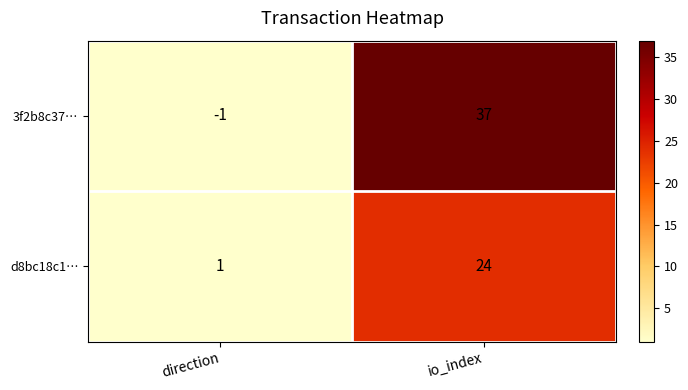

What is the sum of all 3f2b8c37… values?

36